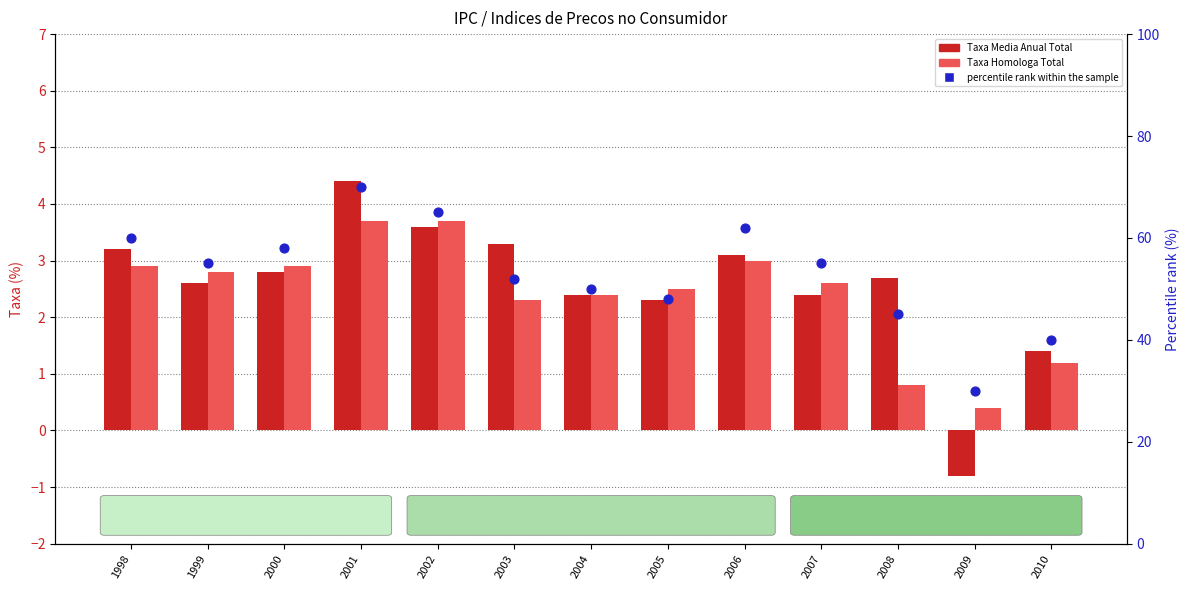

Which series has the largest Y range (max minus min)?

percentile rank within the sample